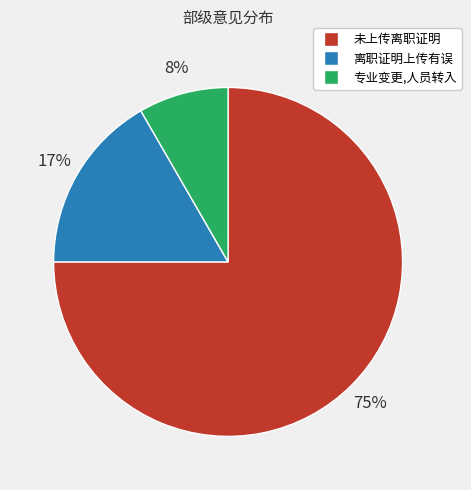

Which slice is the largest?

未上传离职证明